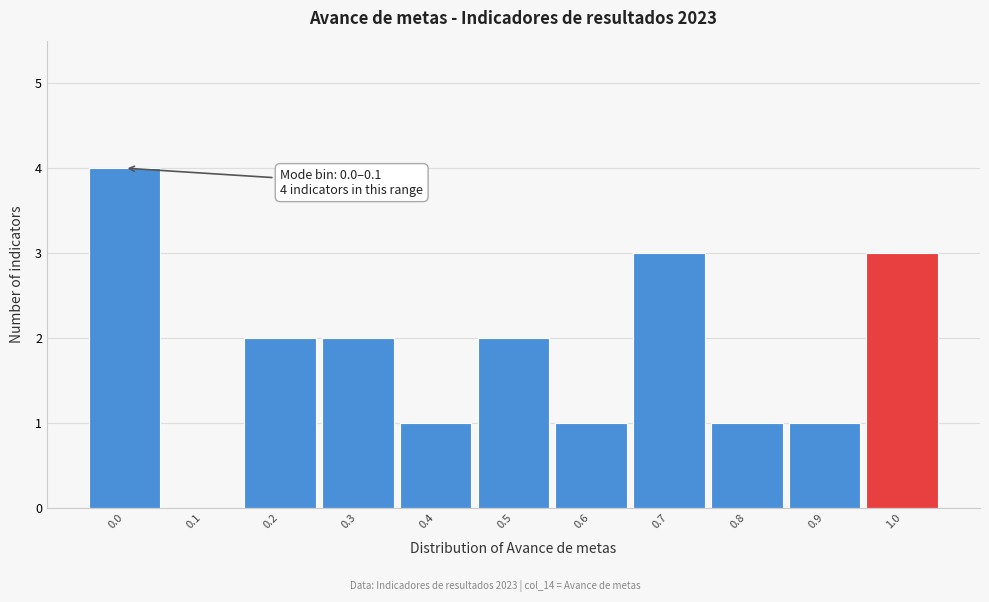

Reading left to right, extract all data points from this chart.

0.0=4	0.1=0	0.2=2	0.3=2	0.4=1	0.5=2	0.6=1	0.7=3	0.8=1	0.9=1	1.0=3